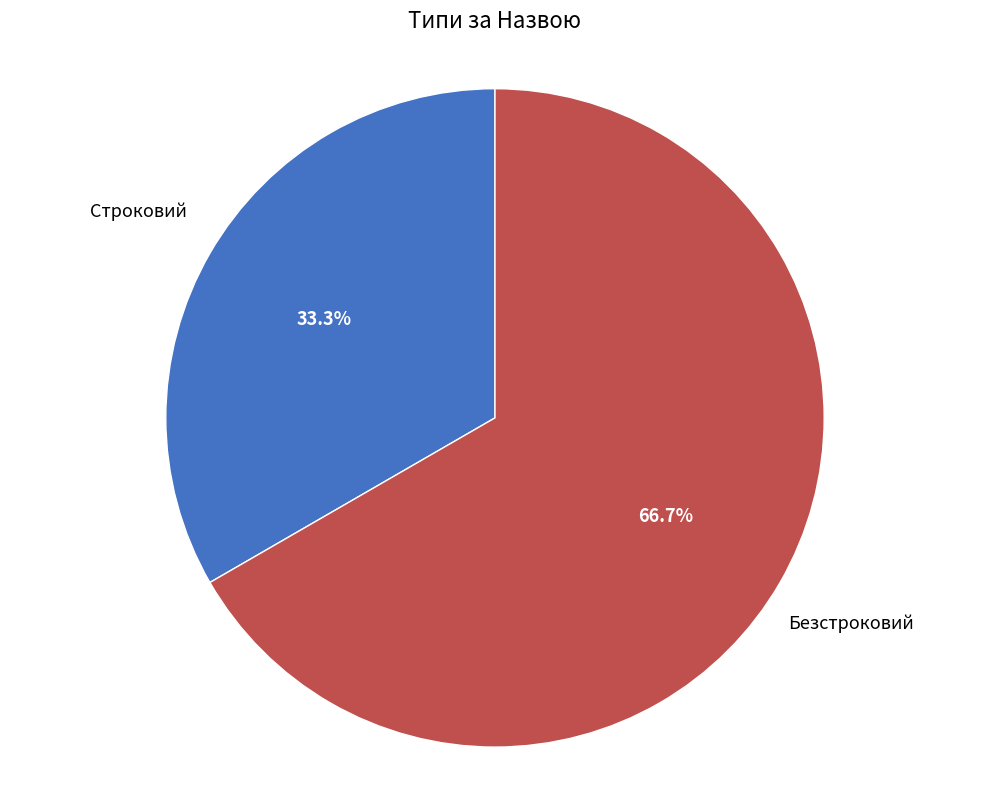

Does any single category account for the majority?

Yes